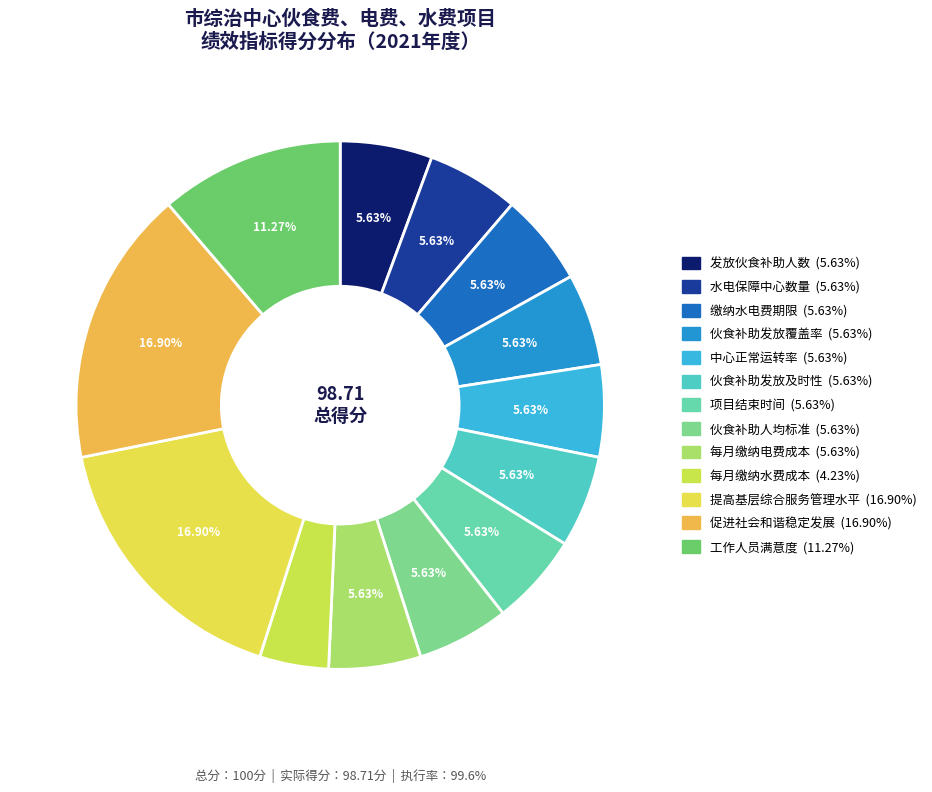

Is there any slice that represents more than half of the pie?

No